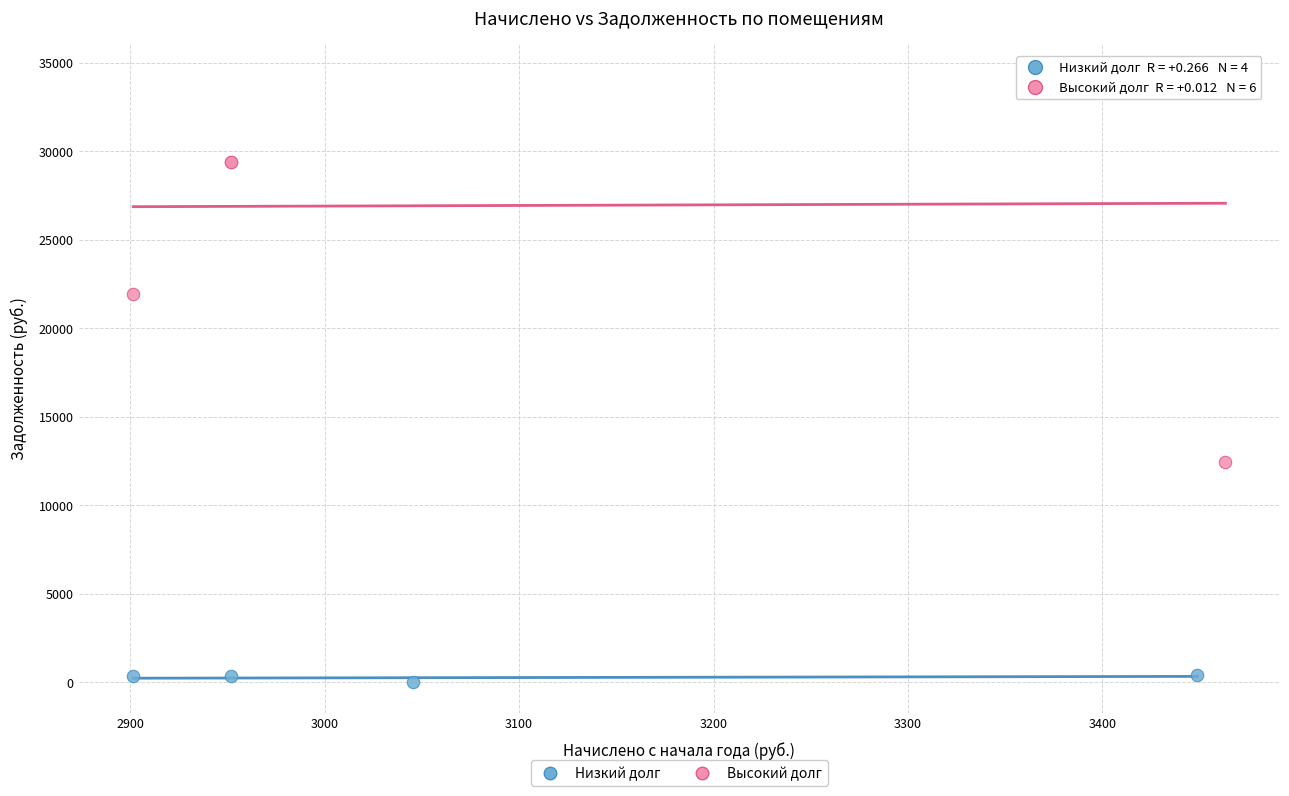

Which series reaches the minimum Y coordinate?

Низкий долг